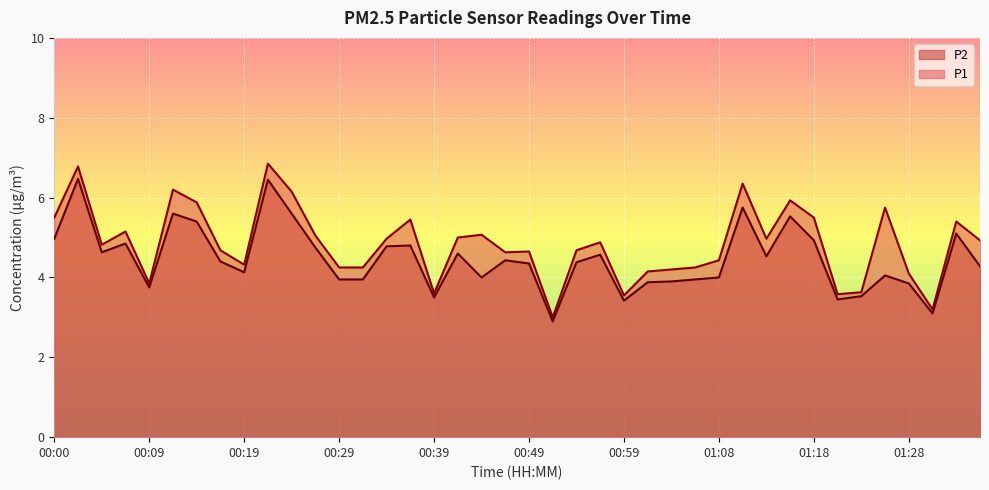

How many lines are shown in the chart?

2